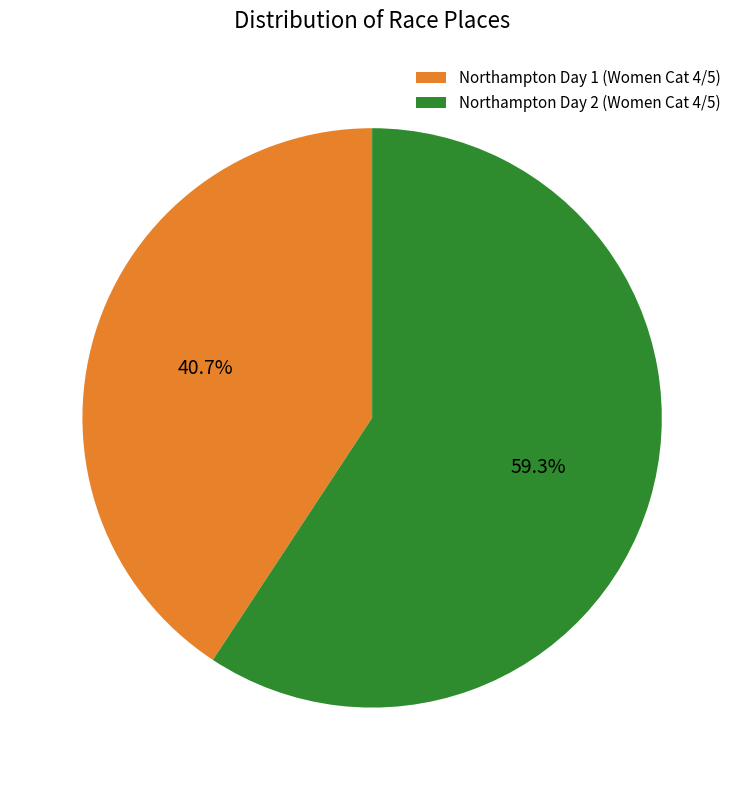

To the nearest percent, what is the average slice percentage?

50%